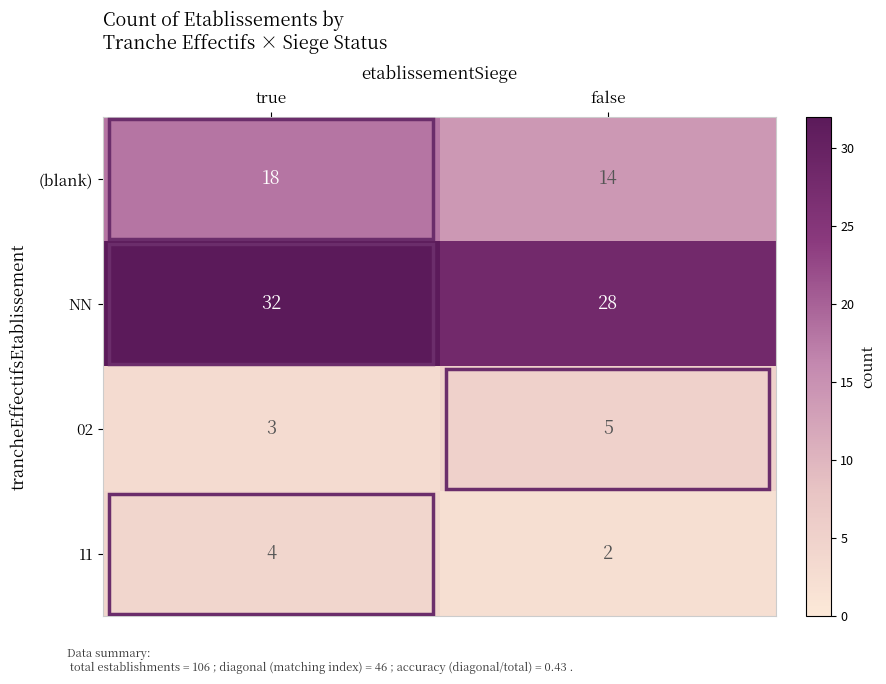

What is the sum of all 11 values?

6